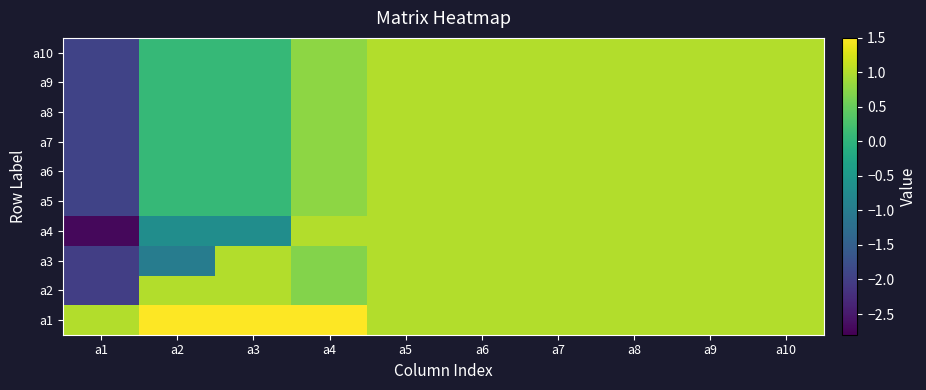

At how many categories does at least one series exceed 0?

10